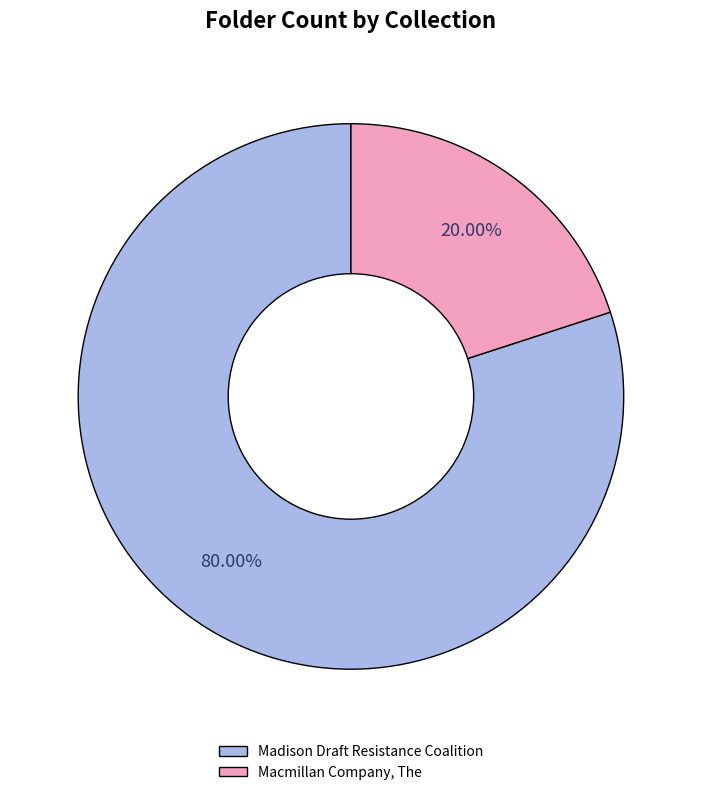

Which has a higher value, Madison Draft Resistance Coalition or Macmillan Company, The?

Madison Draft Resistance Coalition